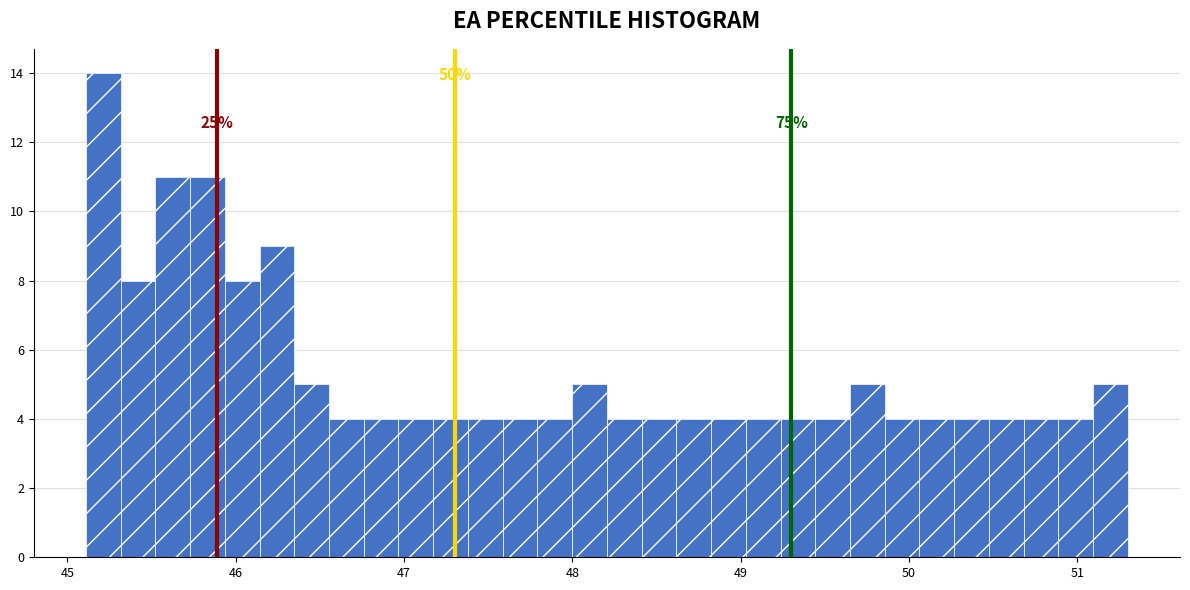

Read against the x-axis, roughly where is the centre of the tallest bar?

45.2